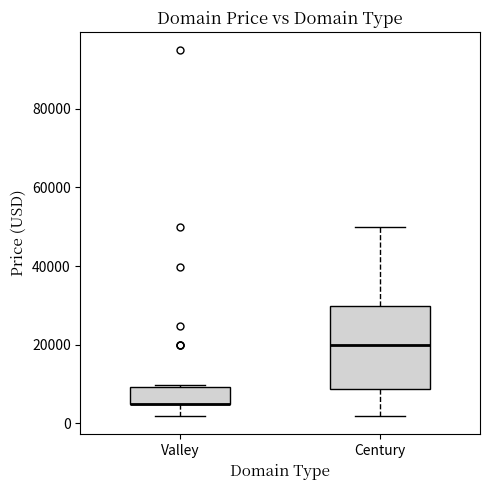

Reading left to right, read every box against the y-axis: the position of its median line, the range the box covers, and the ends of its whiskers. The values are not printed on the chart, so give them approximately, as read against the axis.

Valley: median 4000 (drawn on the box's lower edge), box 4000 to 10000, whiskers 2000 to 10000
Century: median 20000, box 8000 to 30000, whiskers 2000 to 50000